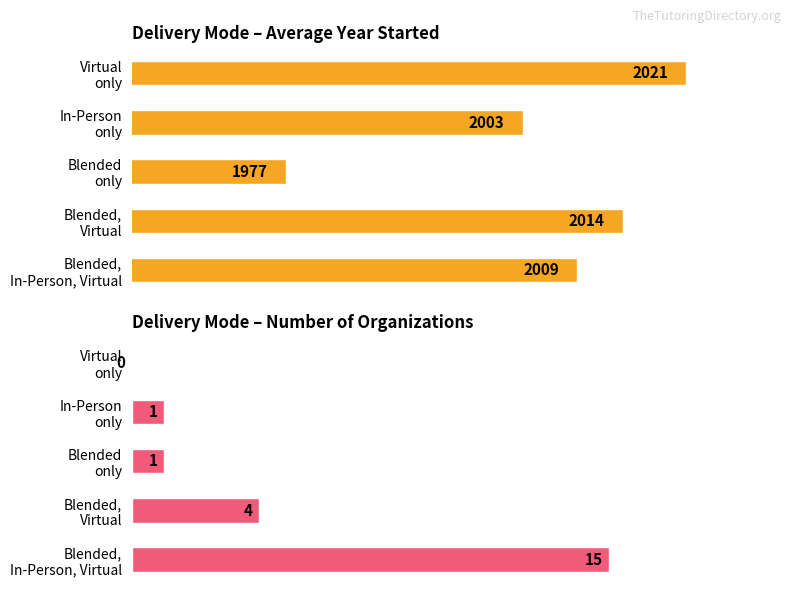

How many bars are there in each group?

2